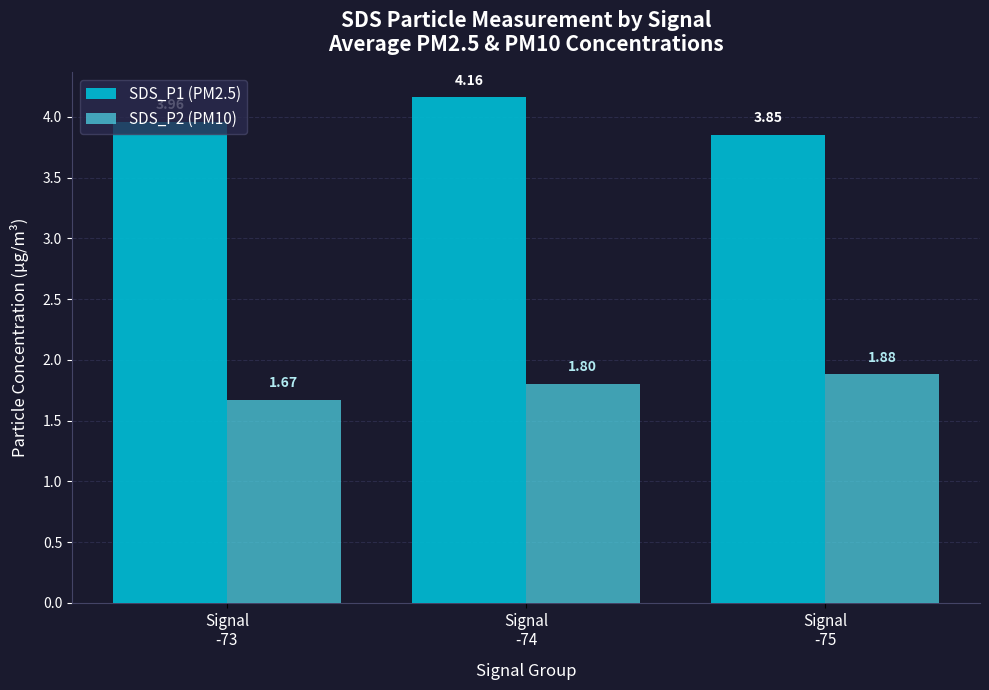

What are all the series names shown in the legend?

SDS_P1 (PM2.5), SDS_P2 (PM10)